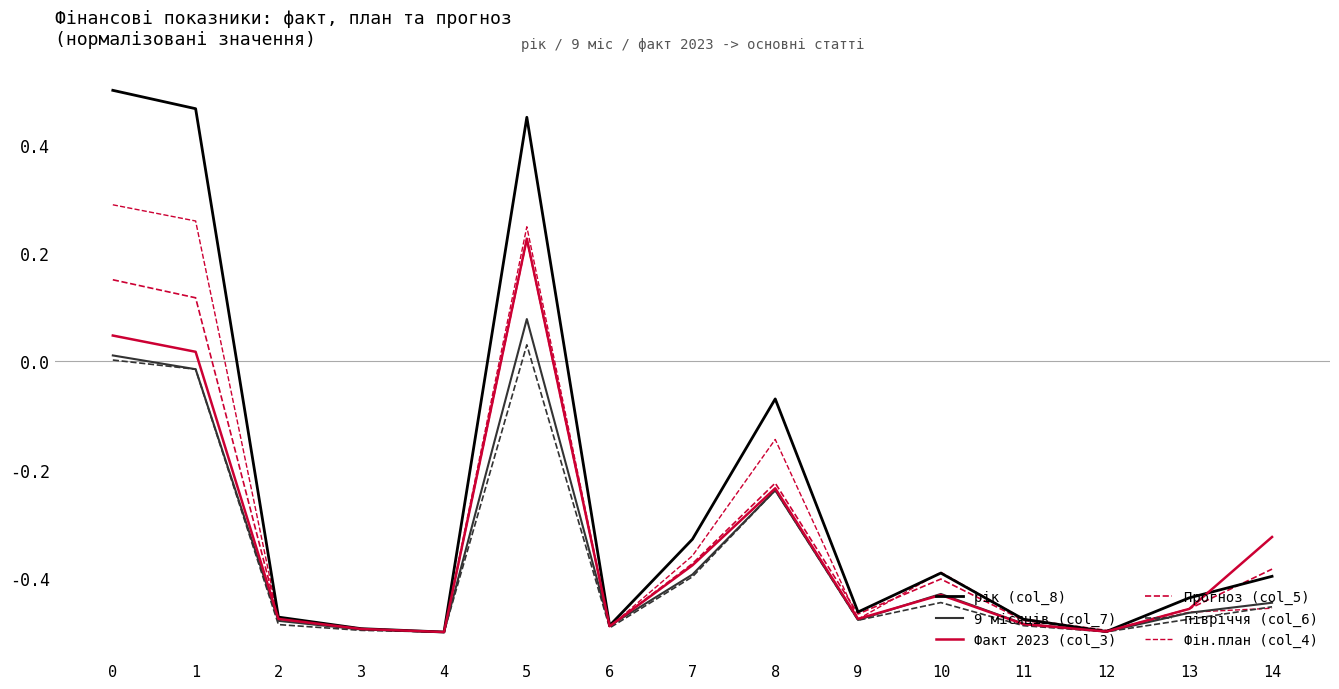

At how many categories does at least one series exceed 0?

3